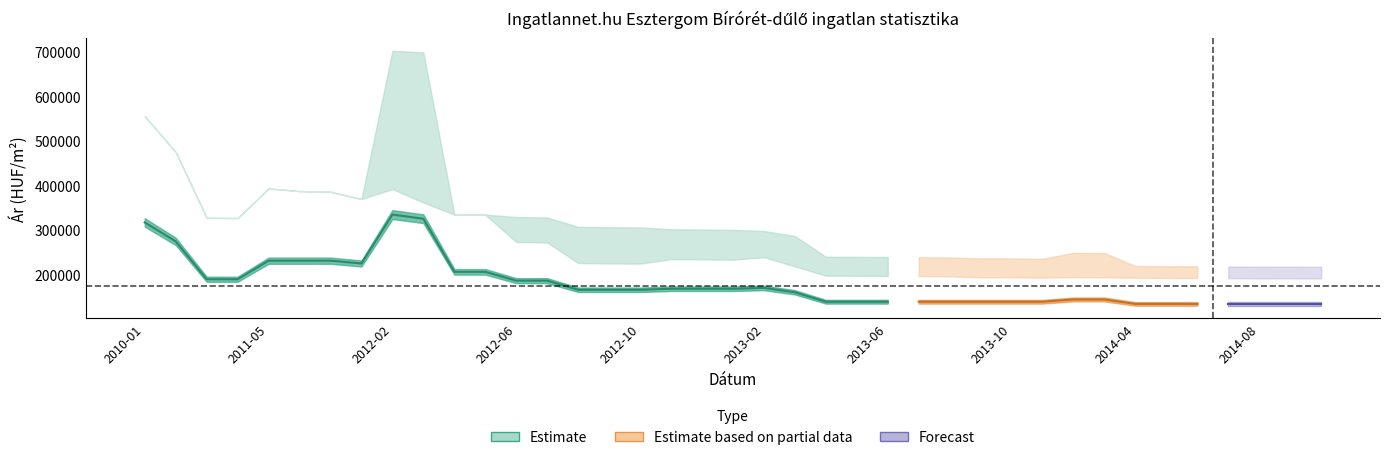

Reading right to left, extract all data points from this chart.

Atlagos_m2_ar: 2014-10=134264	2014-09=134264	2014-08=134264	2014-07=134264	2014-06=134264	2014-05=134264	2014-04=134264	2014-01=144264	2013-12=144264	2013-11=139187	2013-10=139187	2013-09=139187	2013-08=139187	2013-07=139187	2013-06=139187	2013-05=139187	2013-04=139187	2013-03=160317	2013-02=170197	2013-01=168302	2012-12=168302	2012-11=168302	2012-10=165972	2012-09=165972	2012-08=165972	2012-07=186458	2012-06=186458	2012-05=206250	2012-04=206250	2012-03=325347	2012-02=334722	2012-01=225000	2011-12=231250	2011-11=231250	2011-05=231250	2011-01=189655	2010-11=189655	2010-10=274585	2010-01=317050
Szoras_also: 2014-10=191392	2014-09=191700	2014-08=191598	2014-07=191958	2014-06=192268	2014-05=192630	2014-04=192994	2014-01=193922	2013-12=194313	2013-11=193235	2013-10=193889	2013-09=194054	2013-08=196100	2013-07=196716	2013-06=197110	2013-05=197449	2013-04=197675	2013-03=218434	2013-02=239264	2013-01=233342	2012-12=234180	2012-11=234742	2012-10=224664	2012-09=225014	2012-08=226068	2012-07=272181	2012-06=273299	2012-05=334516	2012-04=334695	2012-03=361657	2012-02=391951	2012-01=369665	2011-12=385883	2011-11=387372	2011-05=393339	2011-01=326891	2010-11=327542	2010-10=475165	2010-01=555295
Szoras_felso: 2014-10=217594	2014-09=217902	2014-08=217800	2014-07=218160	2014-06=218470	2014-05=218832	2014-04=219196	2014-01=248410	2013-12=248801	2013-11=235587	2013-10=236241	2013-09=236406	2013-08=238452	2013-07=239068	2013-06=239462	2013-05=239801	2013-04=240027	2013-03=286632	2013-02=297902	2013-01=300340	2012-12=301178	2012-11=301740	2012-10=305922	2012-09=306272	2012-08=307326	2012-07=328161	2012-06=329279	2012-05=334516	2012-04=334695	2012-03=698513	2012-02=702291	2012-01=369665	2011-12=385883	2011-11=387372	2011-05=393339	2011-01=326891	2010-11=327542	2010-10=475165	2010-01=555295
Real_ar: 2014-10=204493	2014-09=204801	2014-08=204699	2014-07=205059	2014-06=205369	2014-05=205731	2014-04=206095	2014-01=221166	2013-12=221557	2013-11=214411	2013-10=215065	2013-09=215230	2013-08=217276	2013-07=217892	2013-06=218286	2013-05=218625	2013-04=218851	2013-03=252533	2013-02=268583	2013-01=266841	2012-12=267679	2012-11=268241	2012-10=265293	2012-09=265643	2012-08=266697	2012-07=300171	2012-06=301289	2012-05=334516	2012-04=334695	2012-03=530085	2012-02=547121	2012-01=369665	2011-12=385883	2011-11=387372	2011-05=393339	2011-01=326891	2010-11=327542	2010-10=475165	2010-01=555295